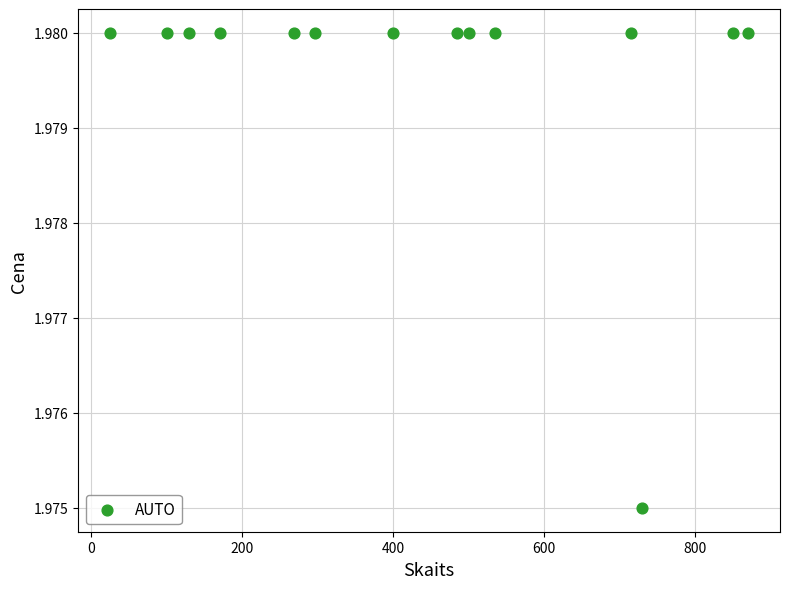

What is the range of X values (max minus min)?

845.0